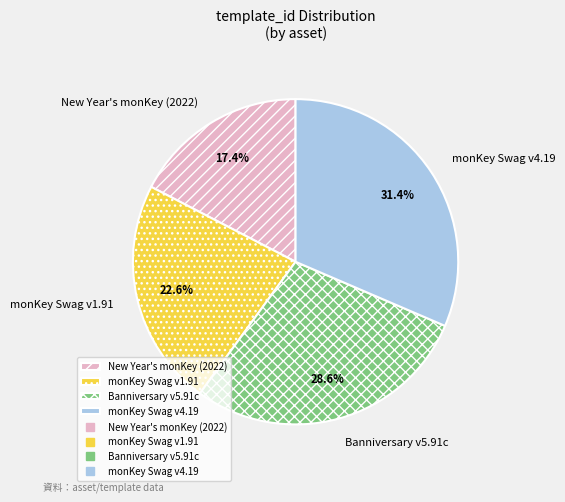

Which has a higher value, New Year's monKey (2022) or monKey Swag v1.91?

monKey Swag v1.91